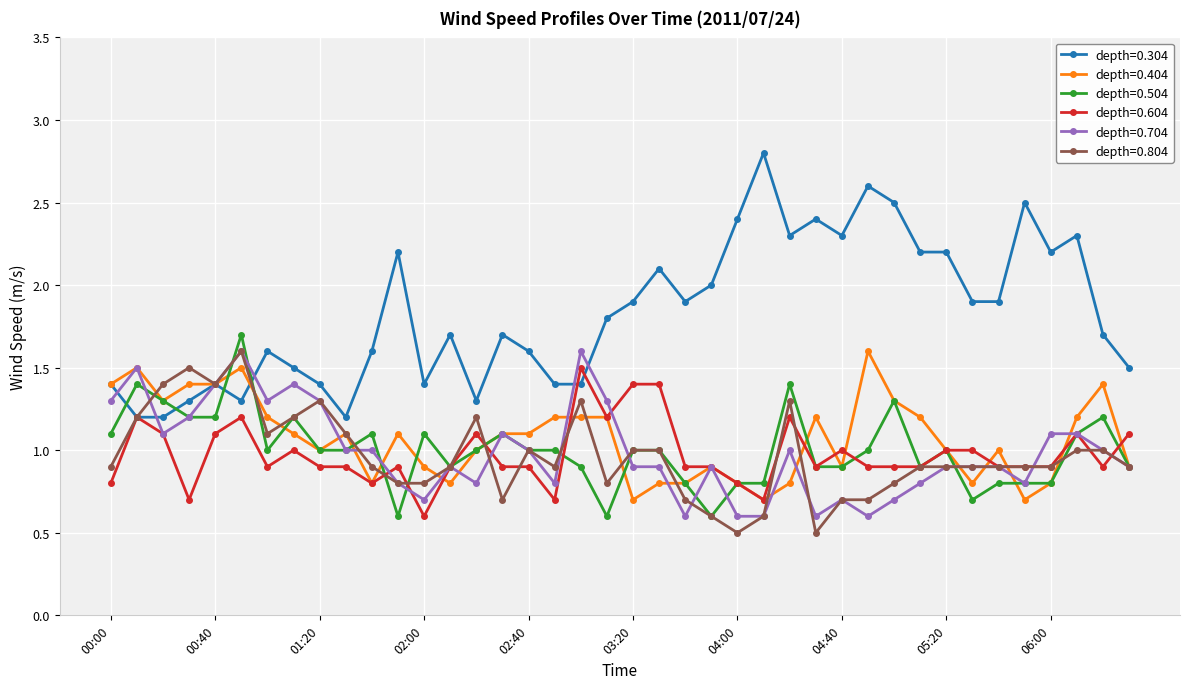

How many distinct data groups are displayed?

6